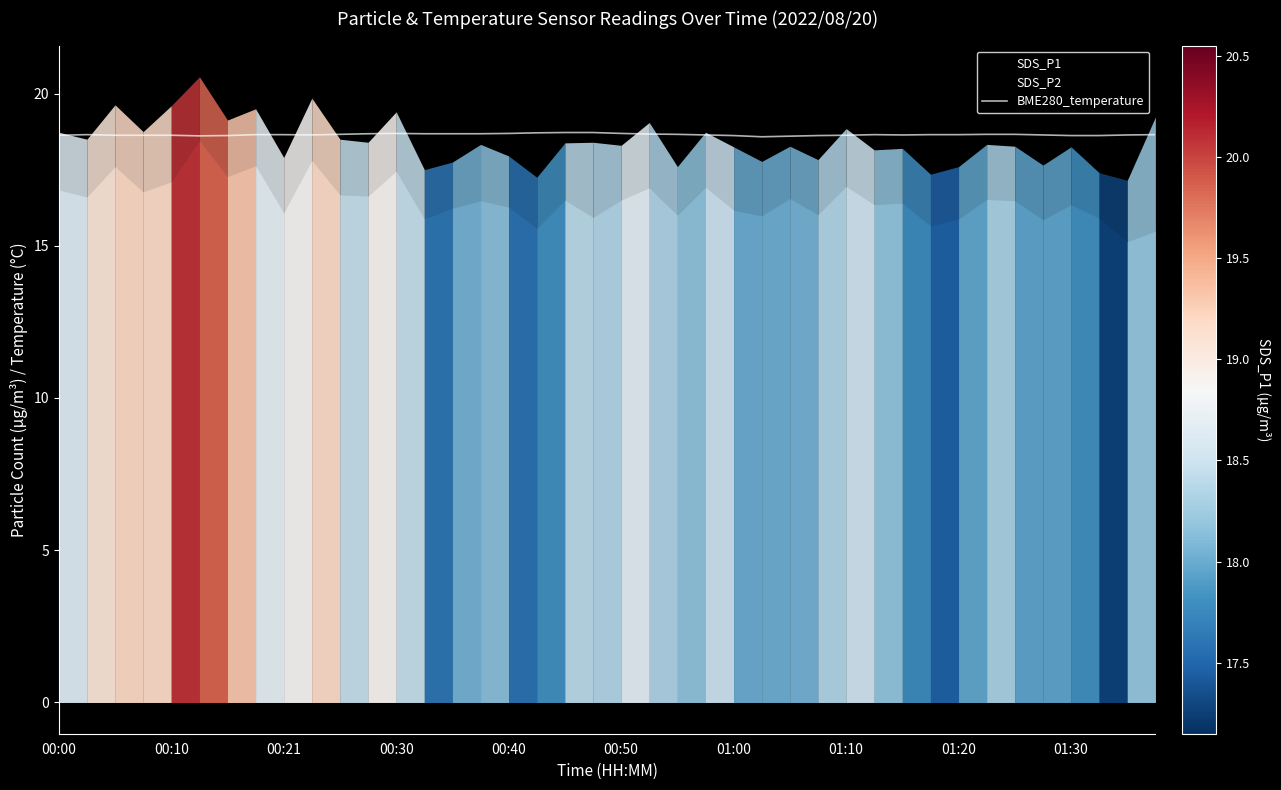

What is the minimum value for BME280_temperature?

18.6